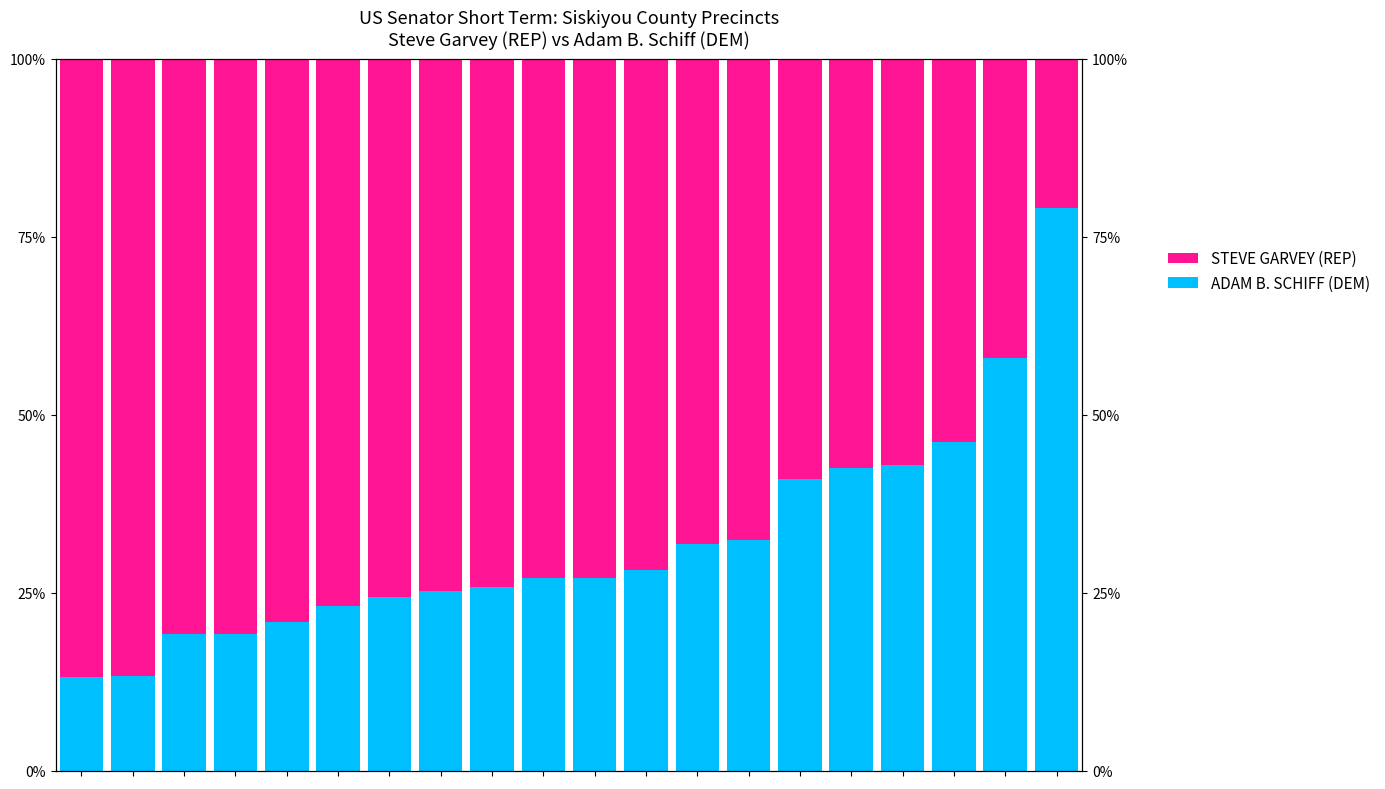

Which has a higher value, 15 or 17?

17